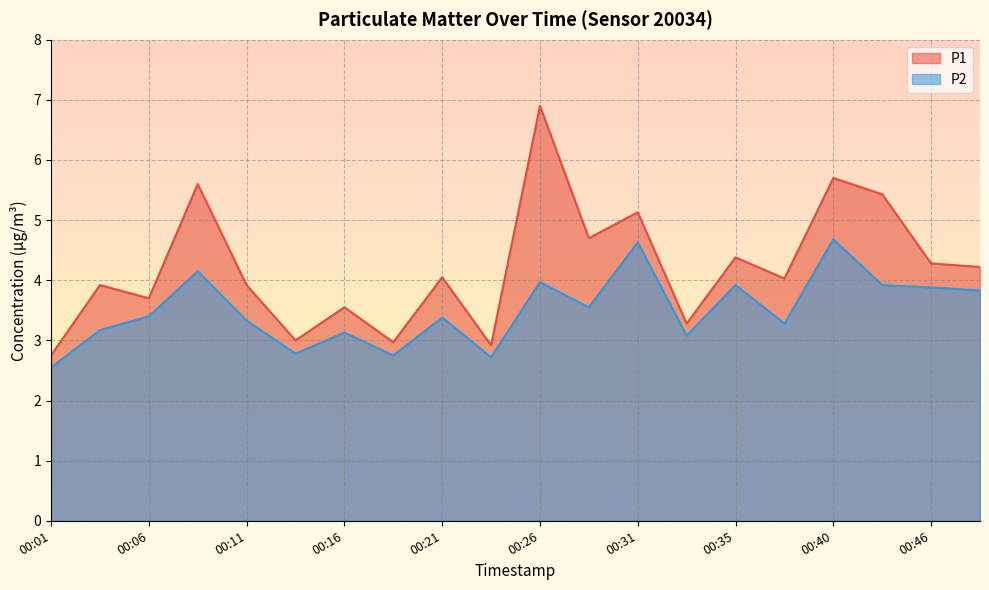

What is the value of the P2 point at the 12th from the left?

3.5